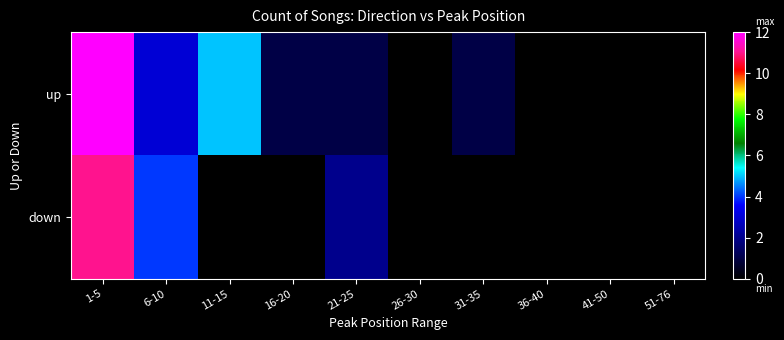

At which category is the sum across all series the highest?

1-5